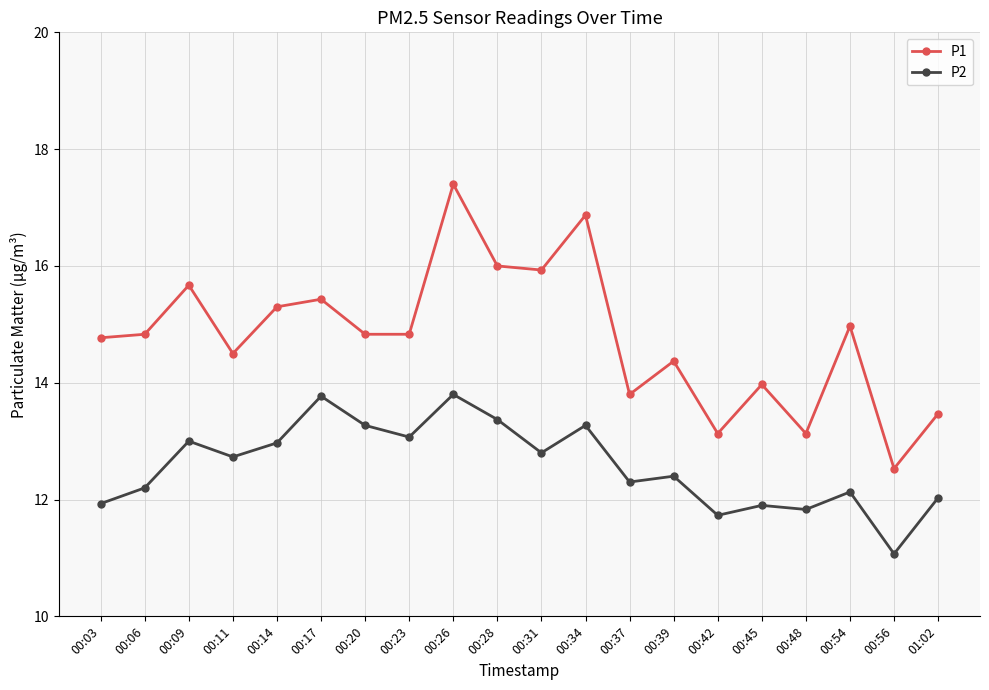

True or false: P2 and P1 cross at least once.

False